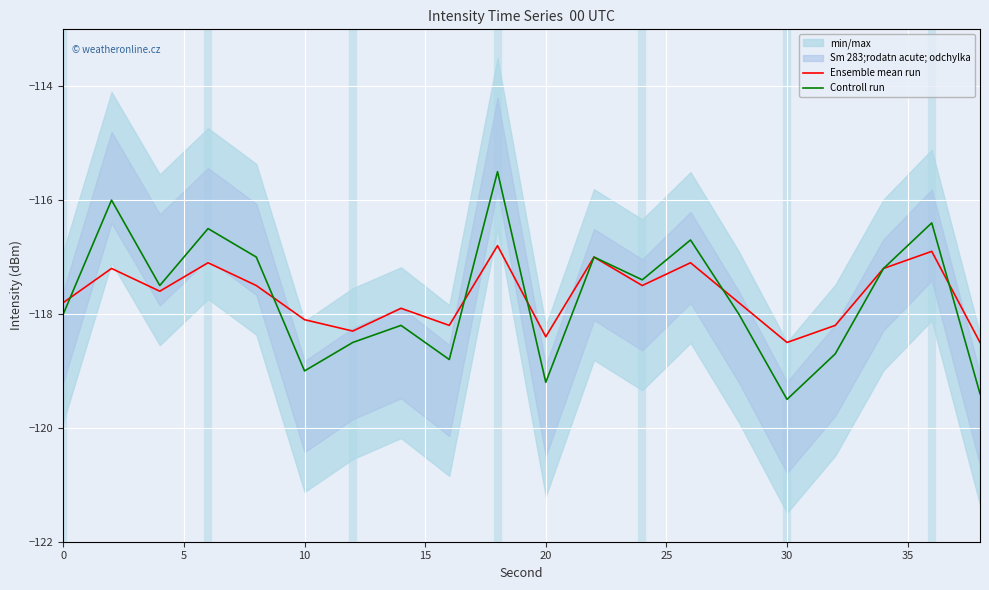

What is the lowest value of the Controll run series?

-119.5